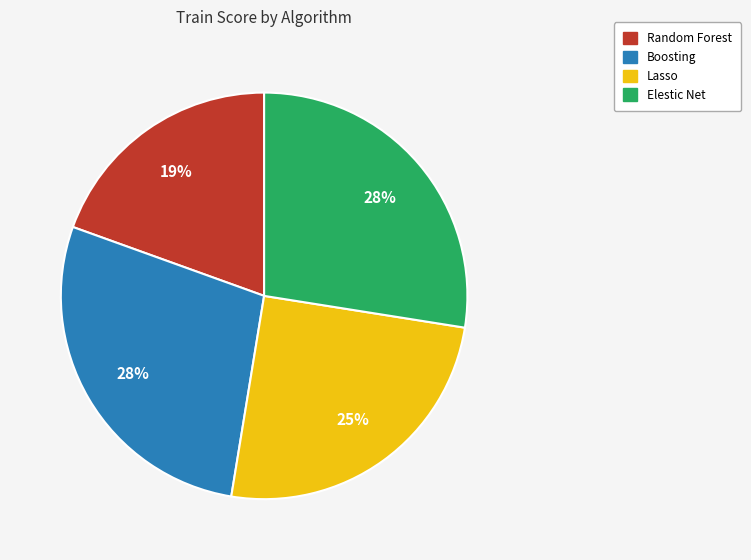

To the nearest percent, what is the average slice percentage?

25%